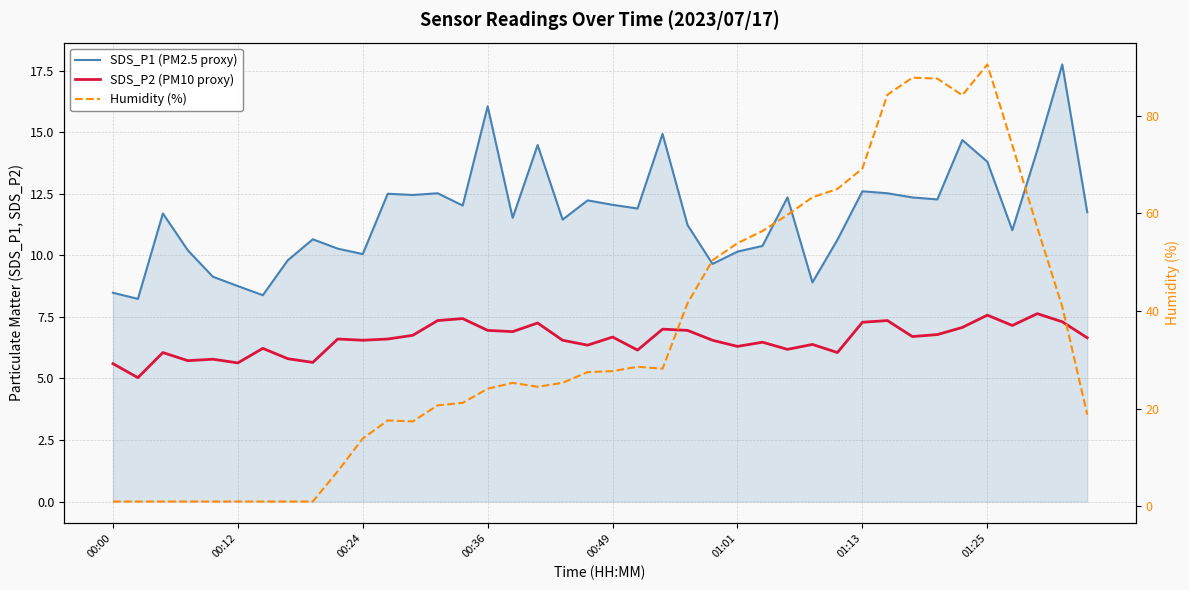

What is the difference between the maximum and minimum values in the Humidity (%) series?

89.5